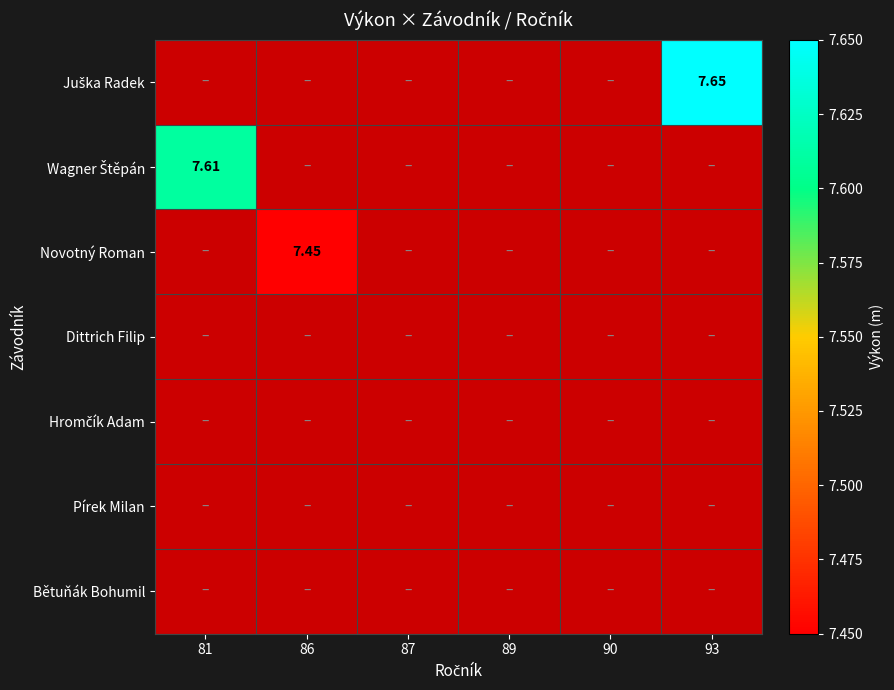

What is the smallest value displayed?

7.5